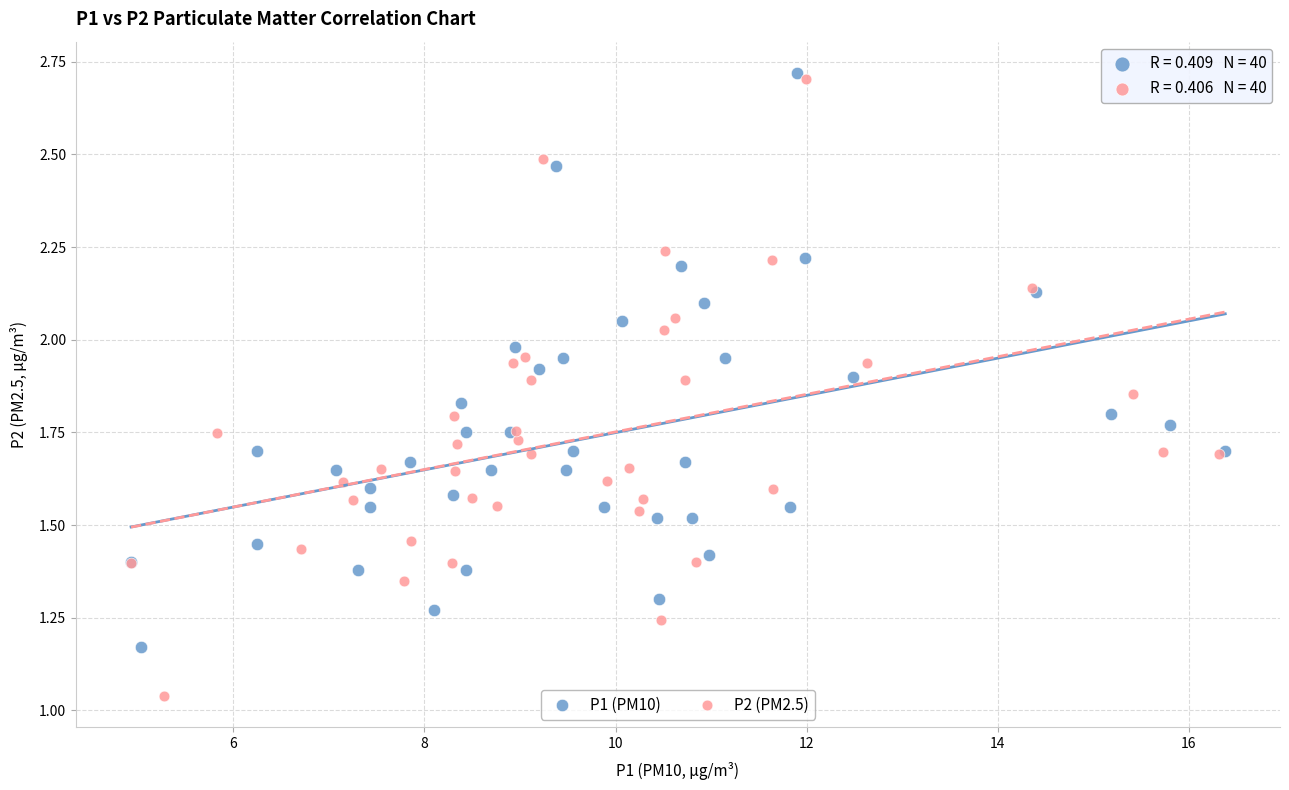

Which series has the widest spread of Y values?

P2 (PM2.5)